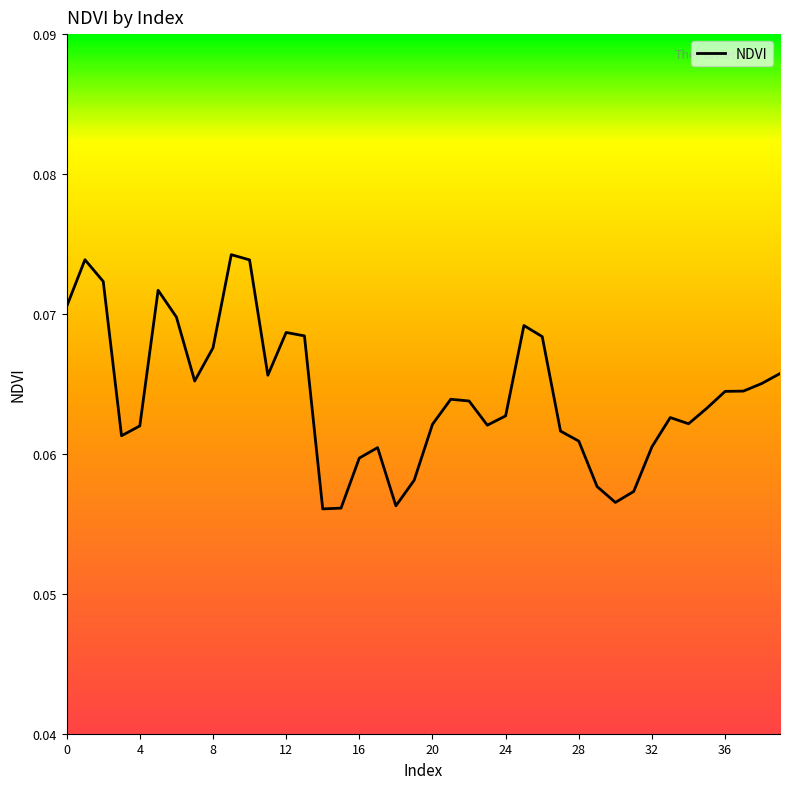

Count the values in the range 0 to 1.

40